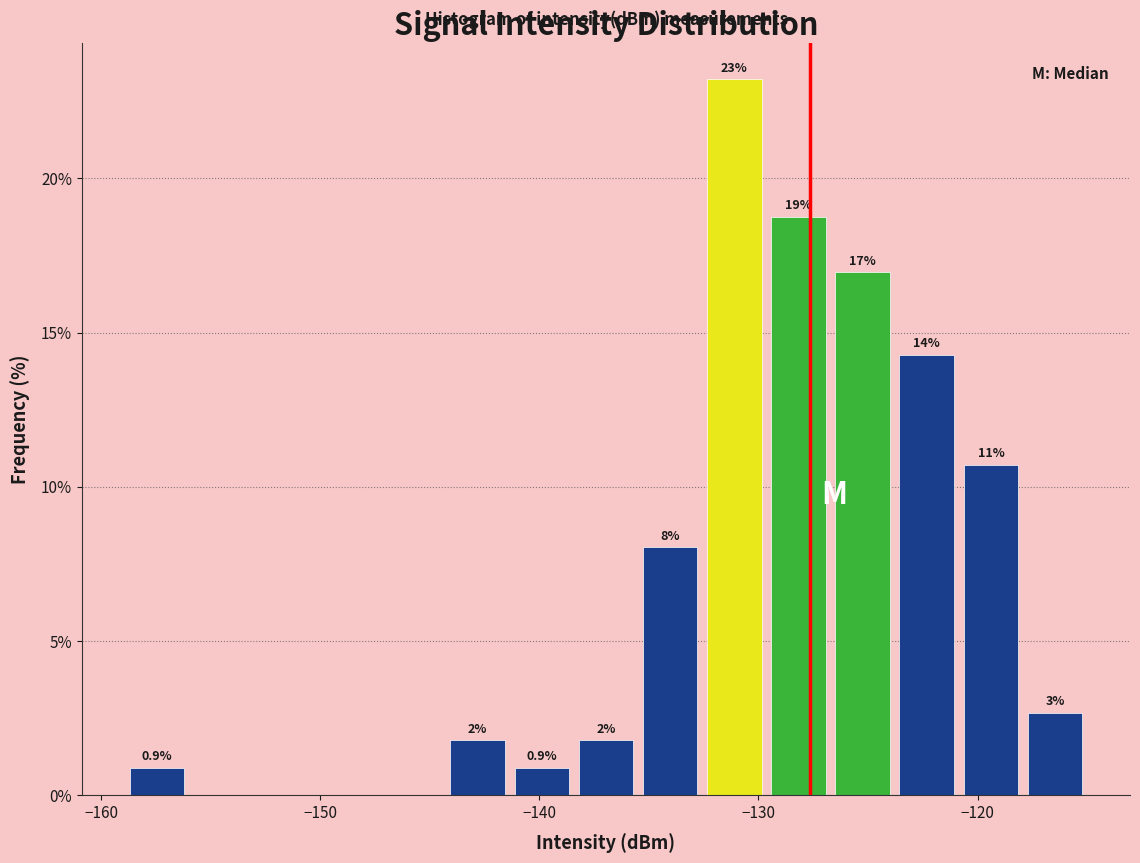

Around what value on the x-axis is the tallest bar? Give the approximate position of its centre, as read against the axis.

-131